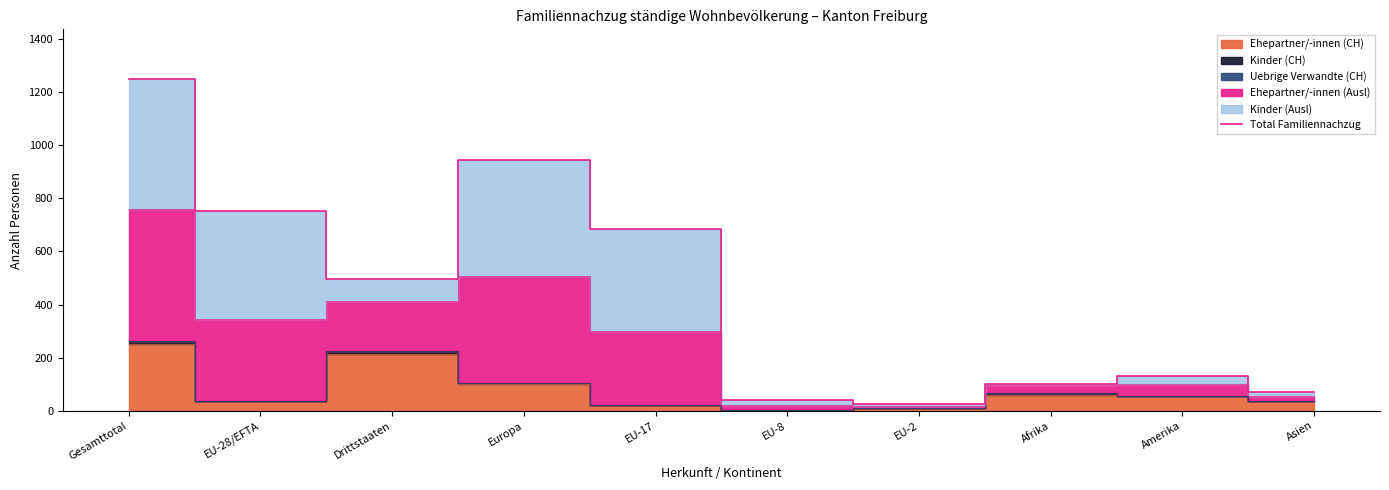

True or false: the data has more than 0 interior local peaks.

True